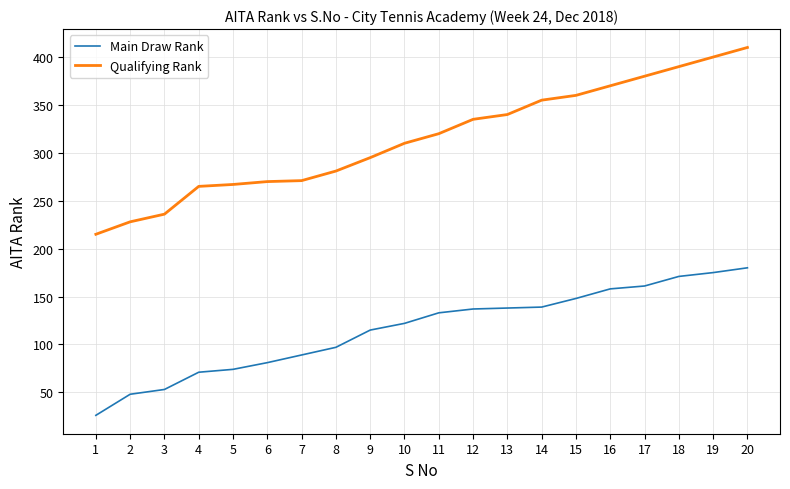

Read the Qualifying Rank value at 12, to the nearest 5.

335